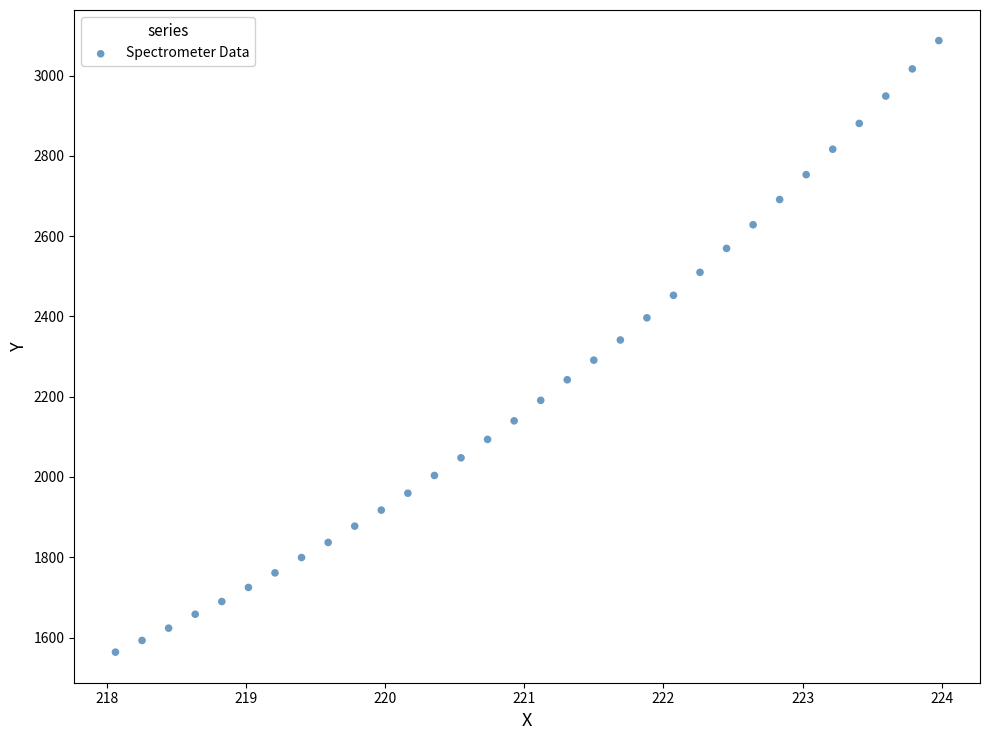

What is the range of X values (max minus min)?

5.9